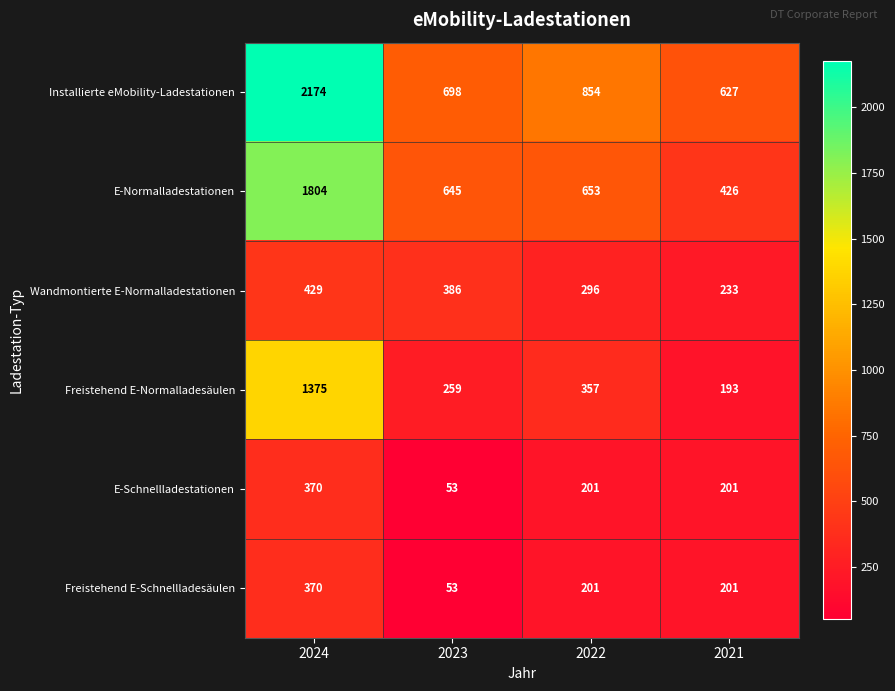

What is the minimum value shown in the chart?

53